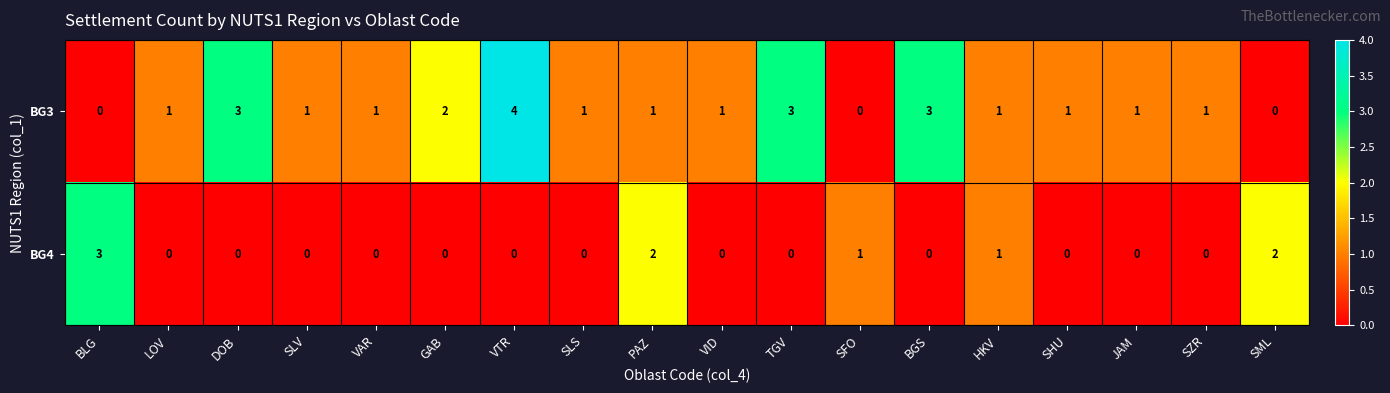

Which series changed the most between BLG and SZR?

BG4